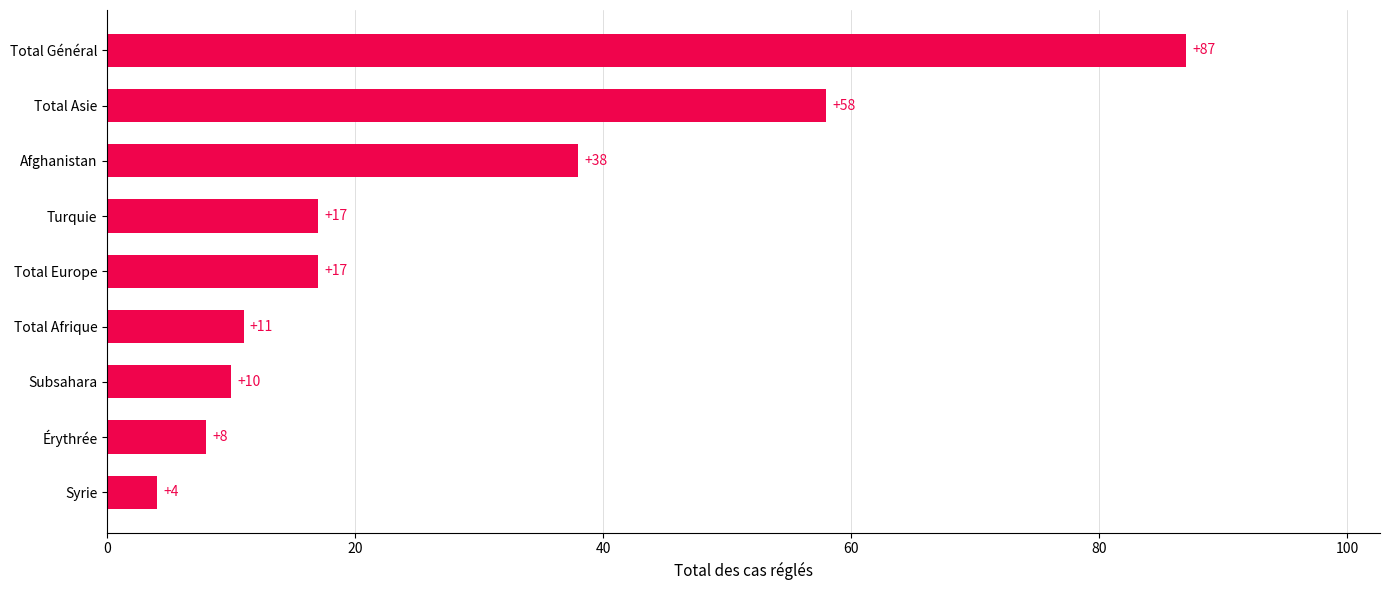

Reading bottom to top, extract all data points from this chart.

Syrie=4	Érythrée=8	Subsahara=10	Total Afrique=11	Total Europe=17	Turquie=17	Afghanistan=38	Total Asie=58	Total Général=87